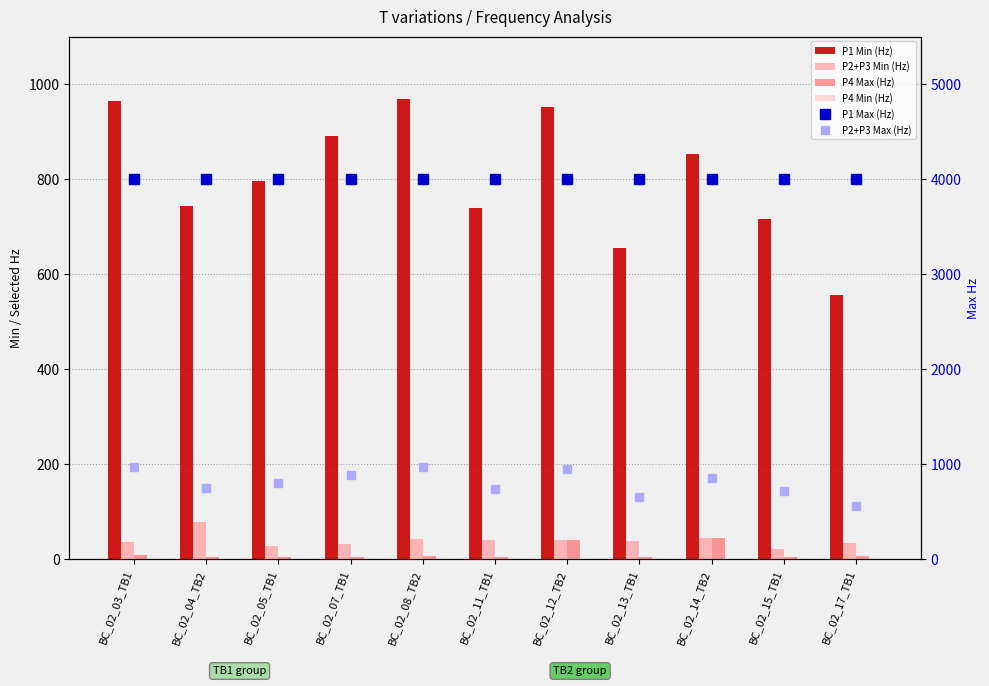

What is the value of the P4 Max (Hz) bar at the 3rd from the left?

4.0